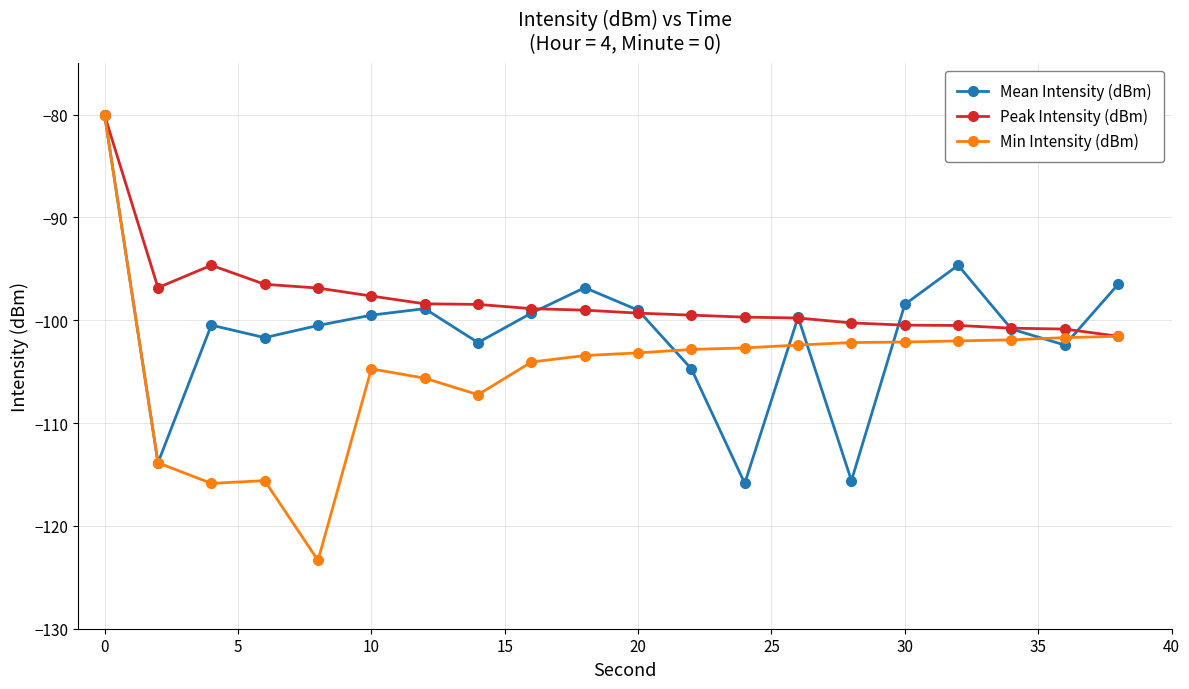

Which series has the largest total across all categories?

Peak Intensity (dBm)